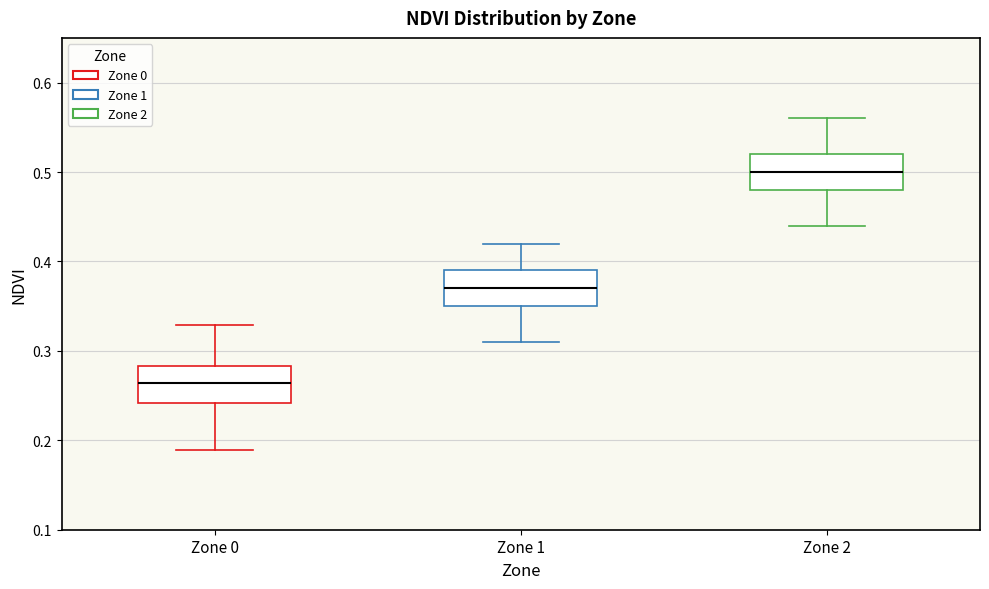

Which box's median line is the highest?

Zone 2